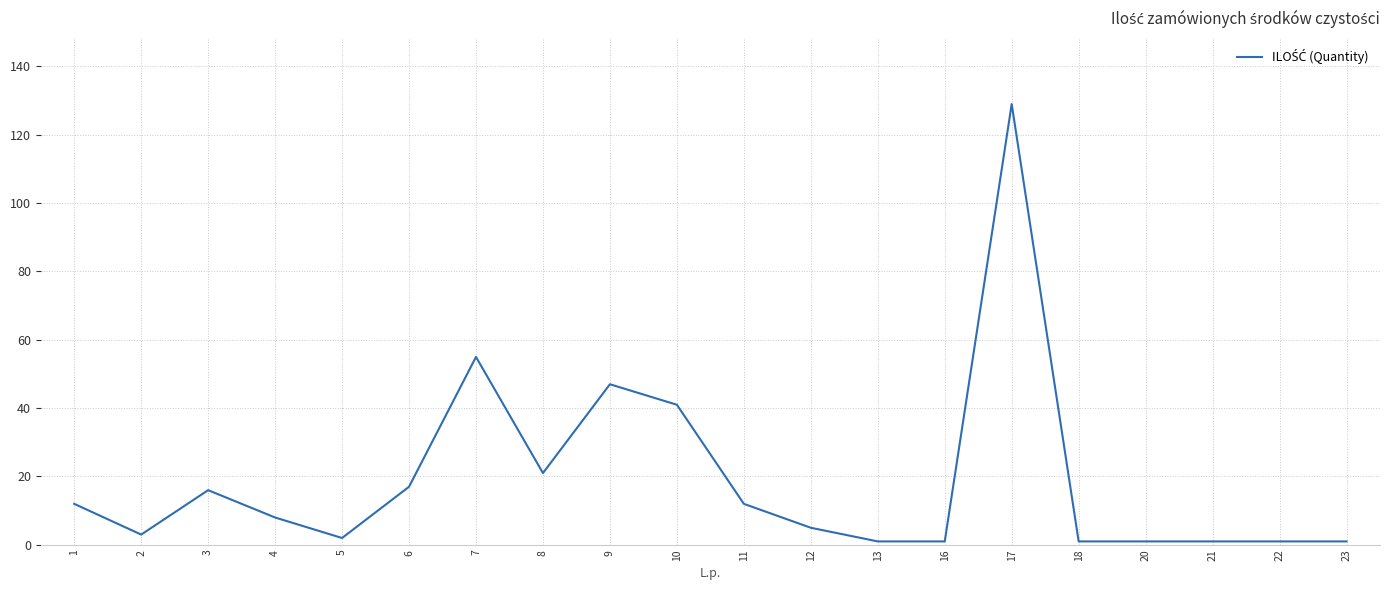

At which category does the chart reach its peak across all series?

17